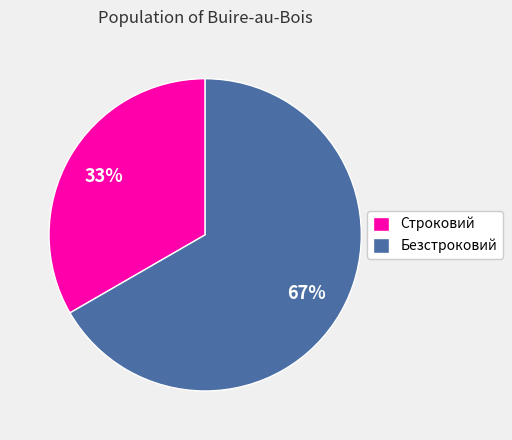

To the nearest percent, what percentage of the pie is Строковий?

33%